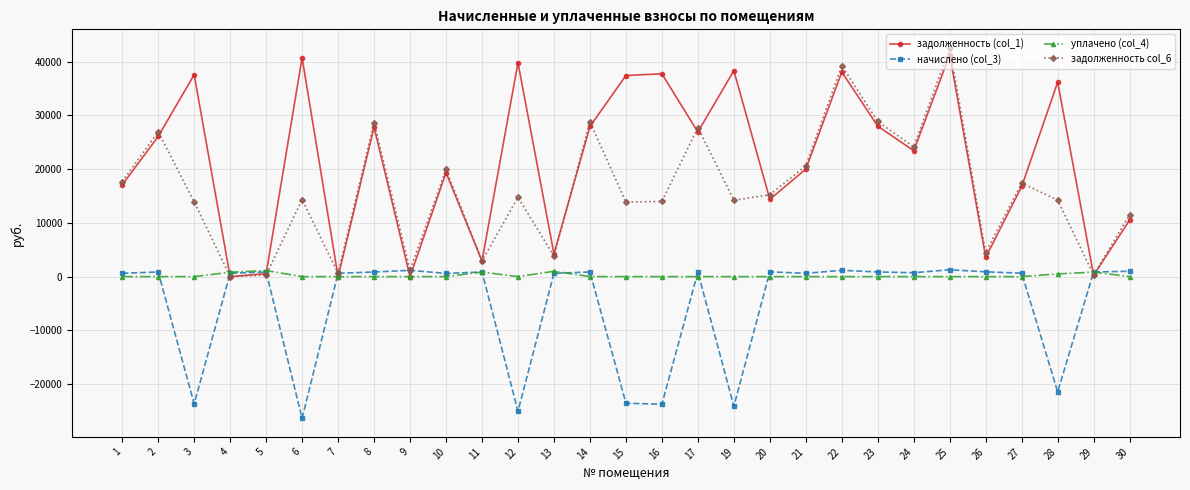

What is the average value of the задолженность col_6 series?

15931.1